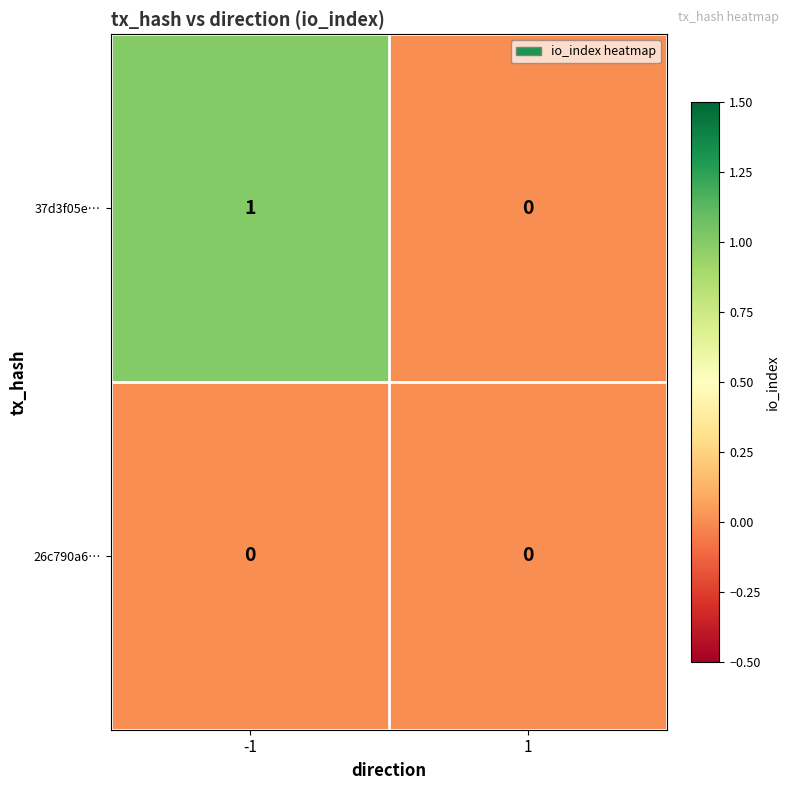

Rank the series by their maximum value, from highest to lowest.

37d3f05e…, 26c790a6…